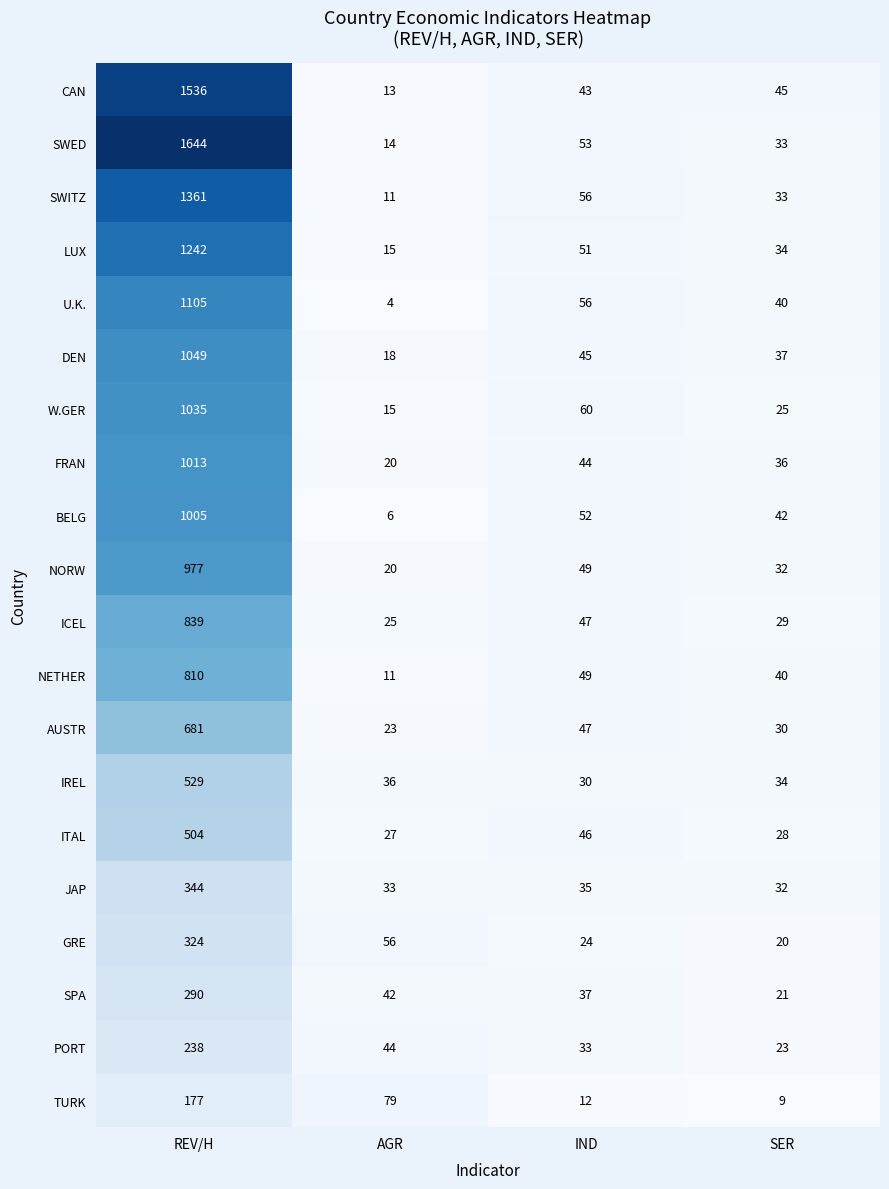

Rank the series by their maximum value, from highest to lowest.

SWED, CAN, SWITZ, LUX, U.K., DEN, W.GER, FRAN, BELG, NORW, ICEL, NETHER, AUSTR, IREL, ITAL, JAP, GRE, SPA, PORT, TURK